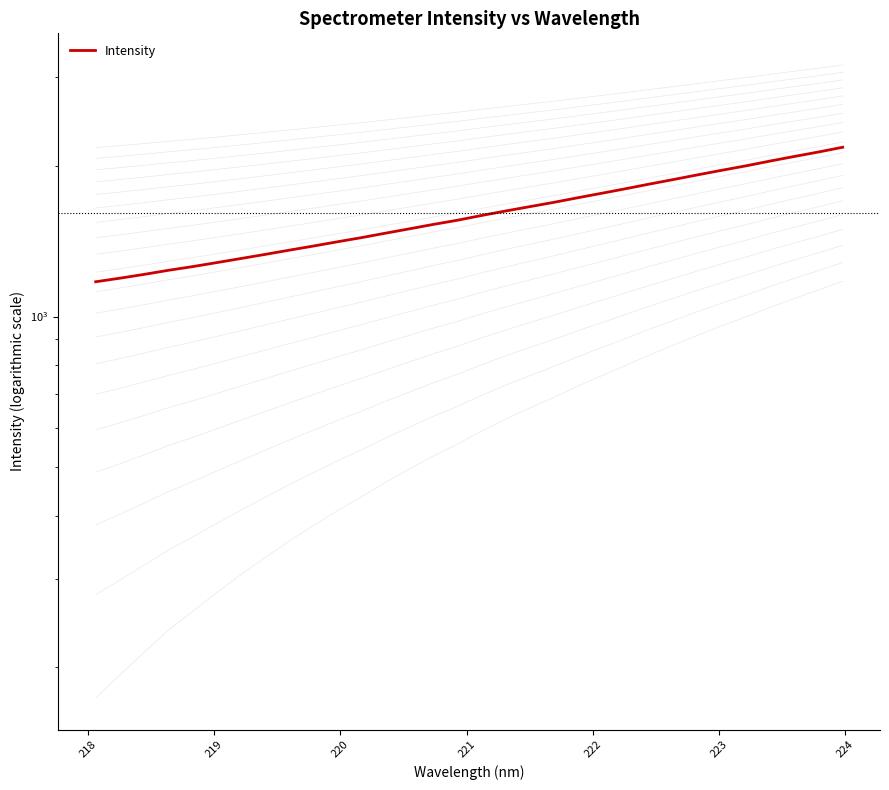

True or false: the data has more than 0 interior local peaks.

False